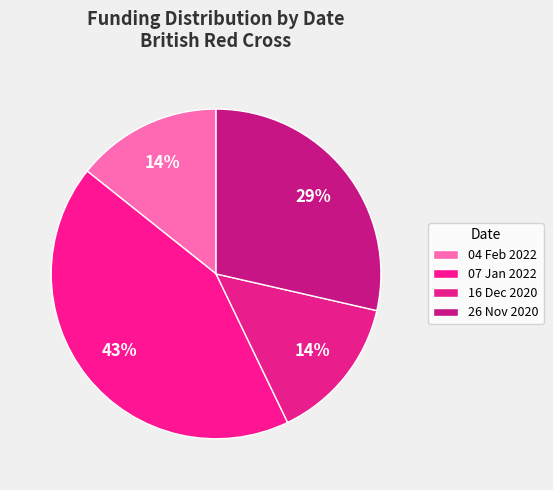

Approximately how many times larger is the value at 07 Jan 2022 compared to 04 Feb 2022?

3.0